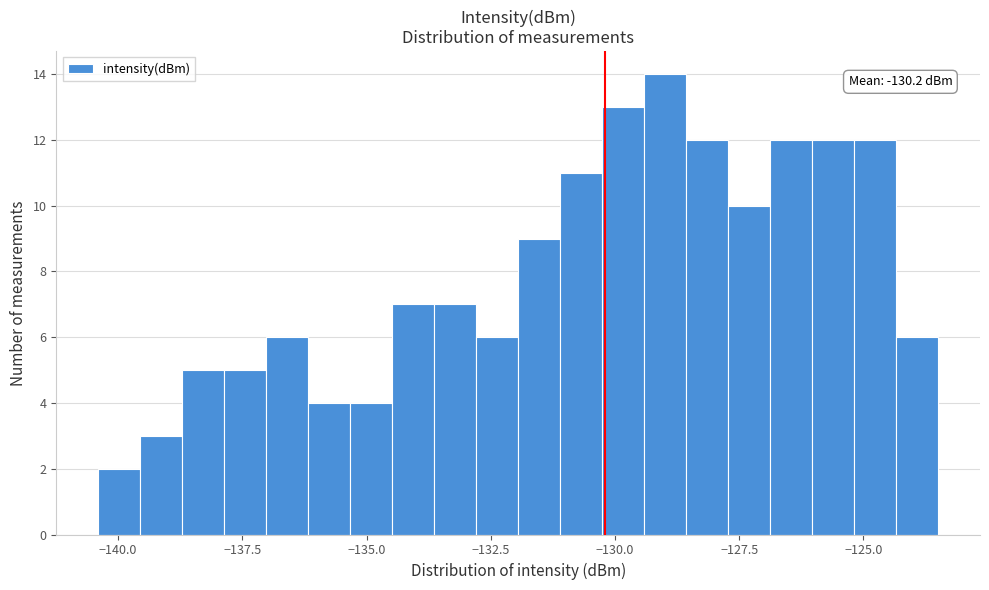

Around what value on the x-axis is the tallest bar? Give the approximate position of its centre, as read against the axis.

-129.0